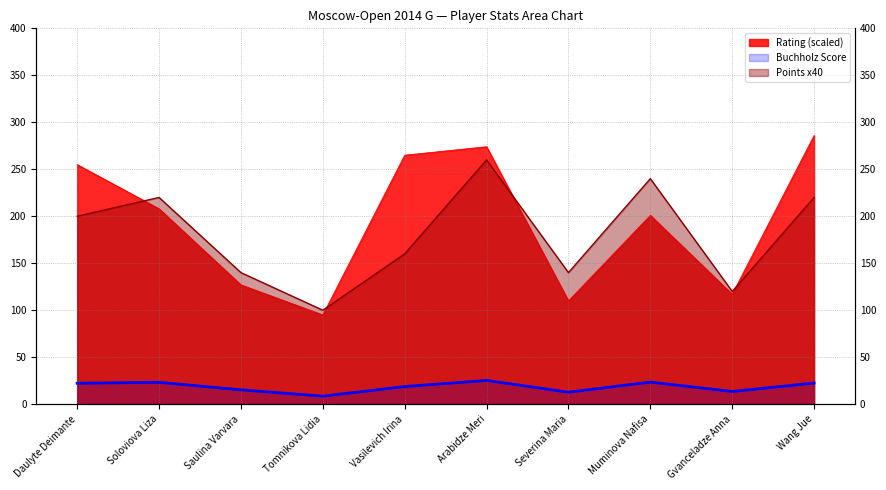

What is the difference between the maximum and second lowest values in the Points (Ochki) series?

140.0